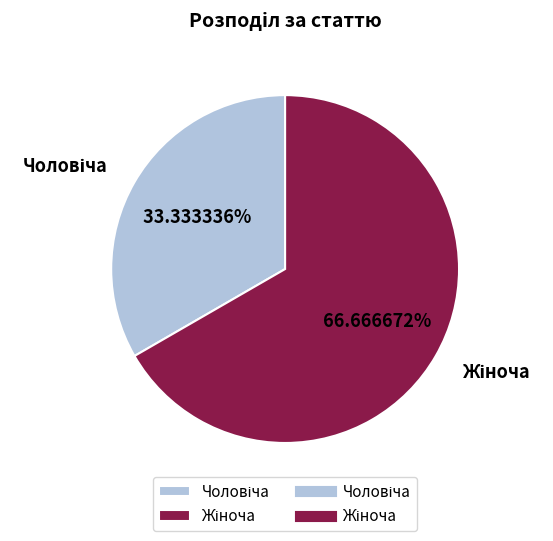

Is there any slice that represents more than half of the pie?

Yes